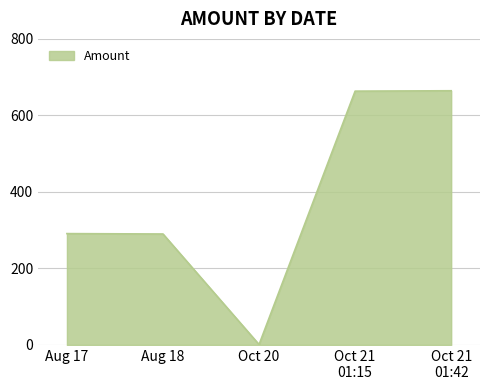

True or false: the data shows 290.0 at Aug 18.

True